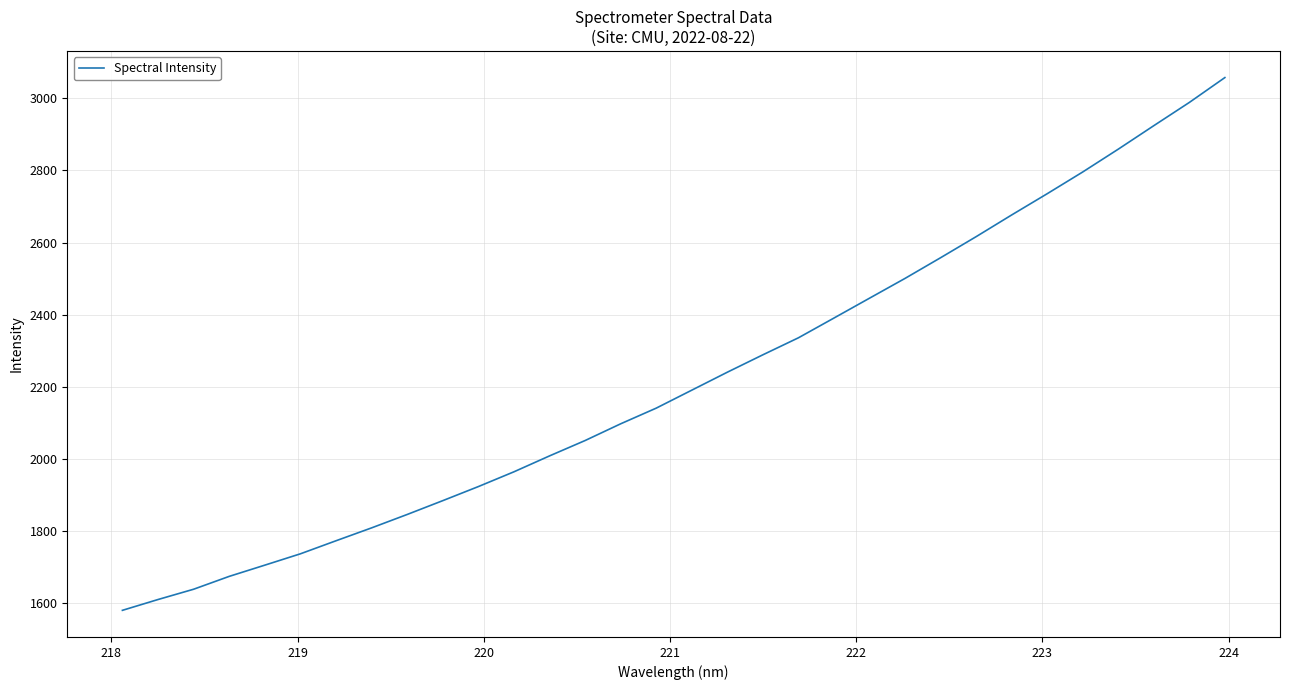

What is the maximum value shown in the chart?

3057.1